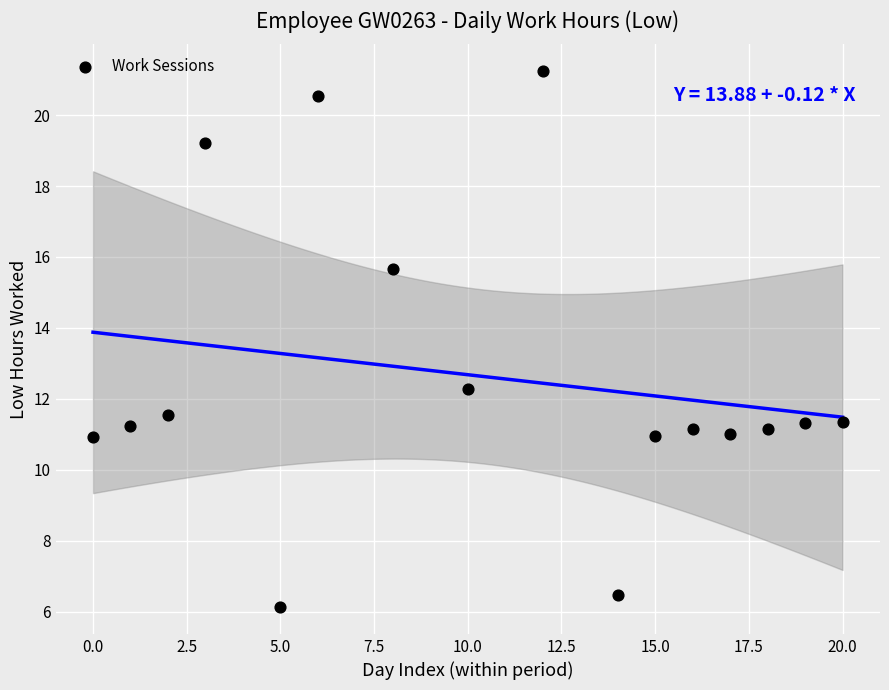

What is the range of Y values (max minus min)?

15.1